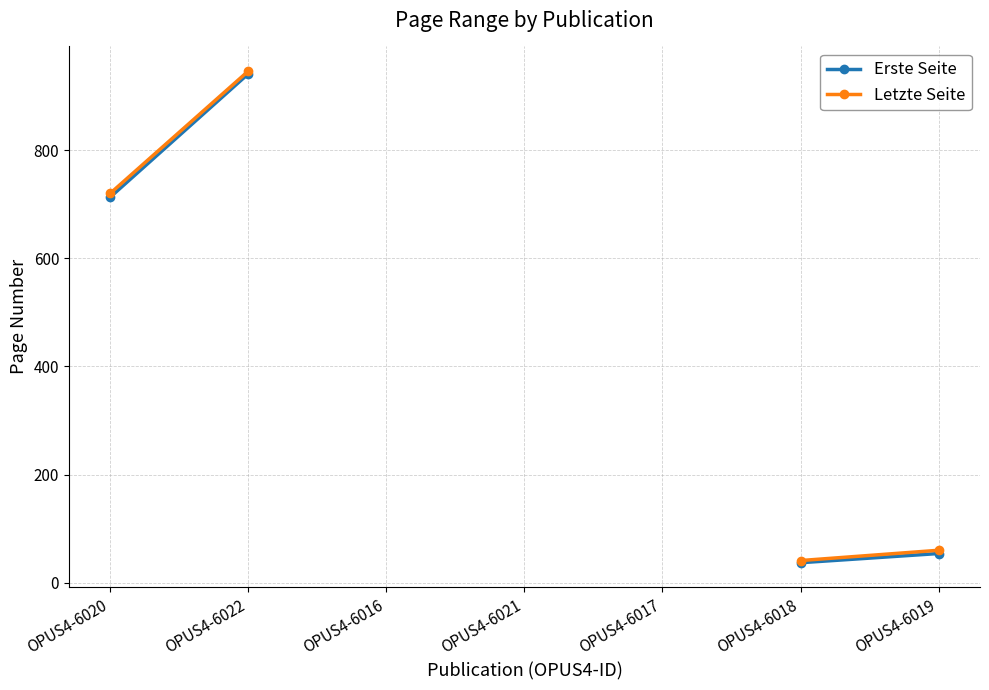

True or false: Erste Seite has a value of 196.3 at OPUS4-6022.

False